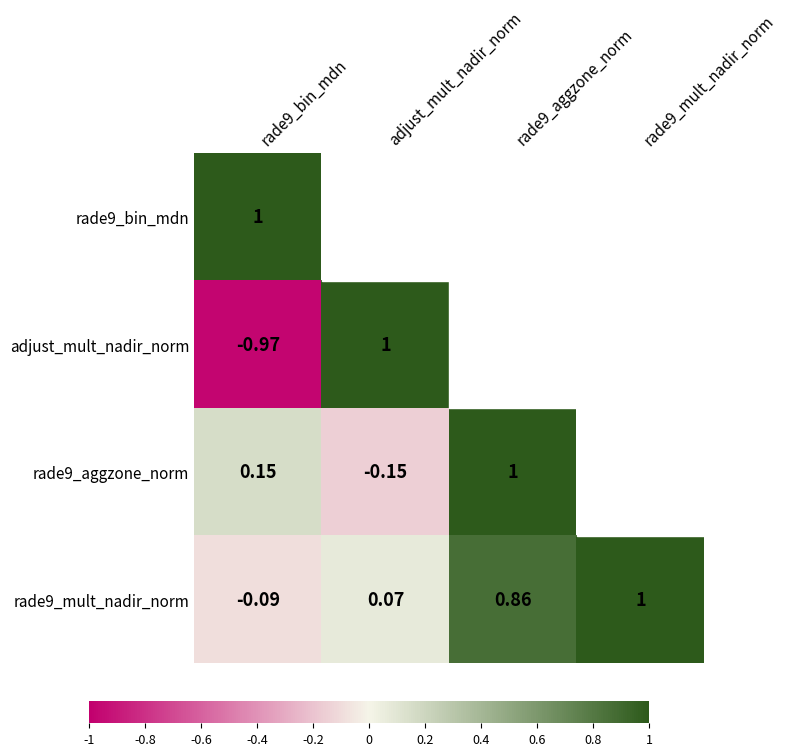

Is the value of rade9_bin_mdn at rade9_bin_mdn greater than the value of rade9_mult_nadir_norm at rade9_bin_mdn?

Yes